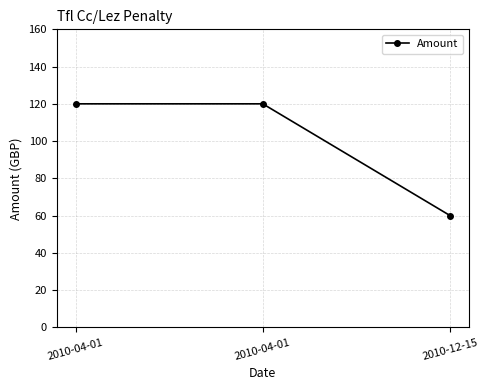

How many lines are shown in the chart?

1